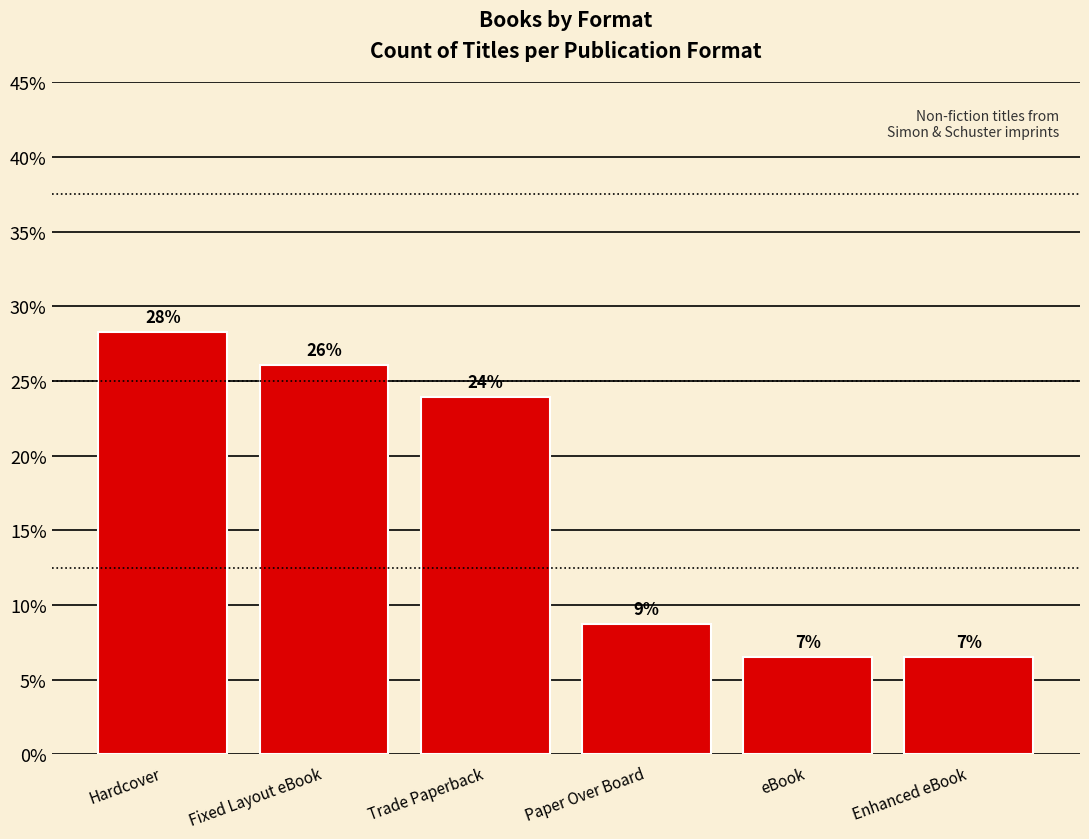

What is the sum of all values?

100.0